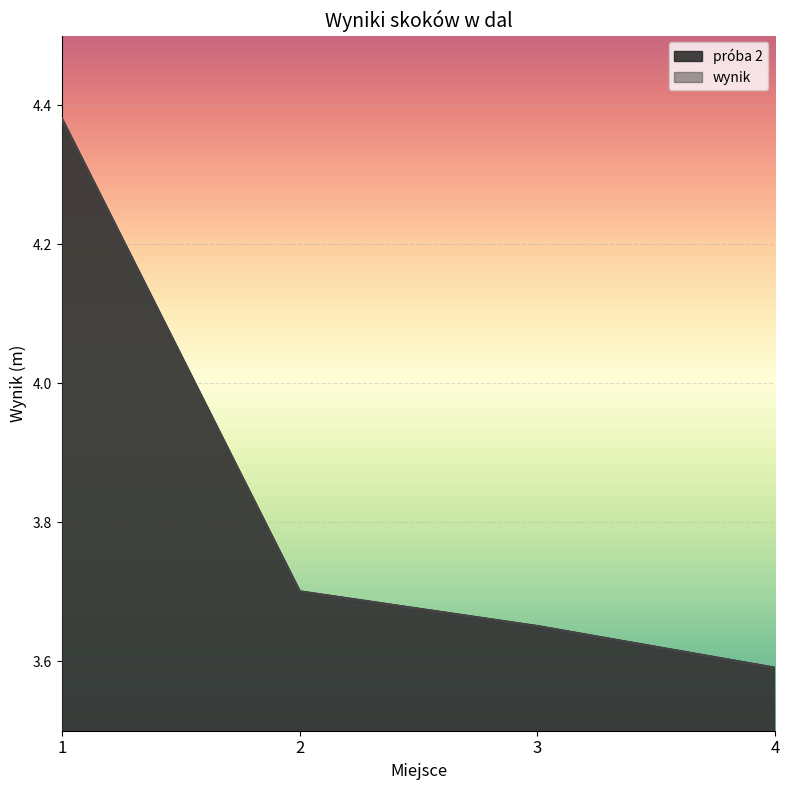

What is the value of the wynik point at the 4th from the left?

3.6